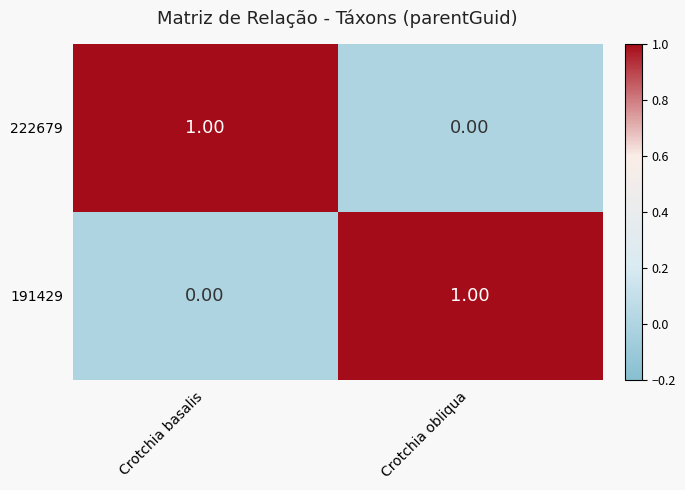

At how many categories does at least one series exceed 0?

2